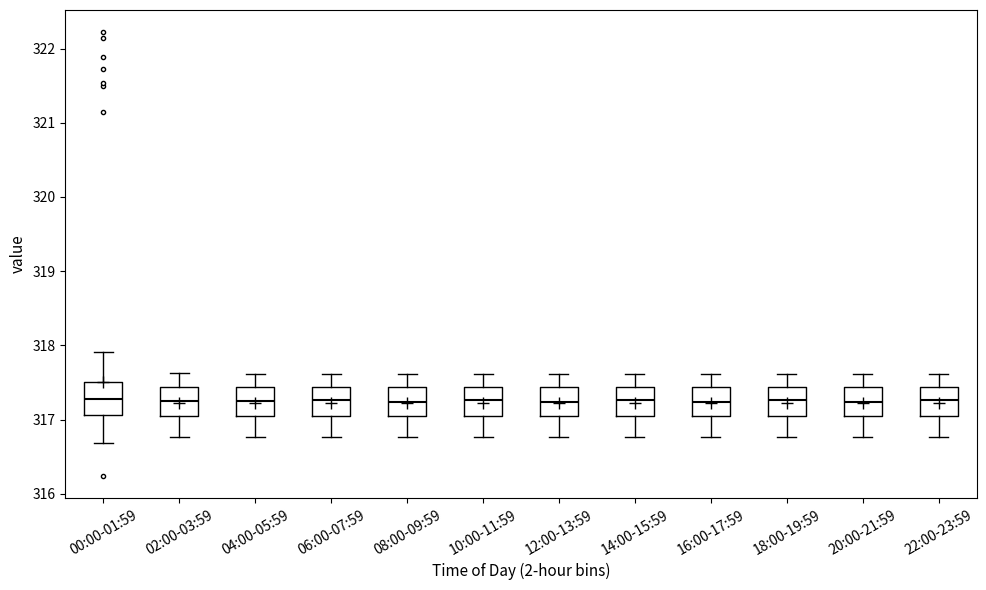

Where does the upper whisker of the box for 20:00-21:59 end on the y-axis? The values are not printed on the chart, so give them approximately, as read against the axis.

317.6